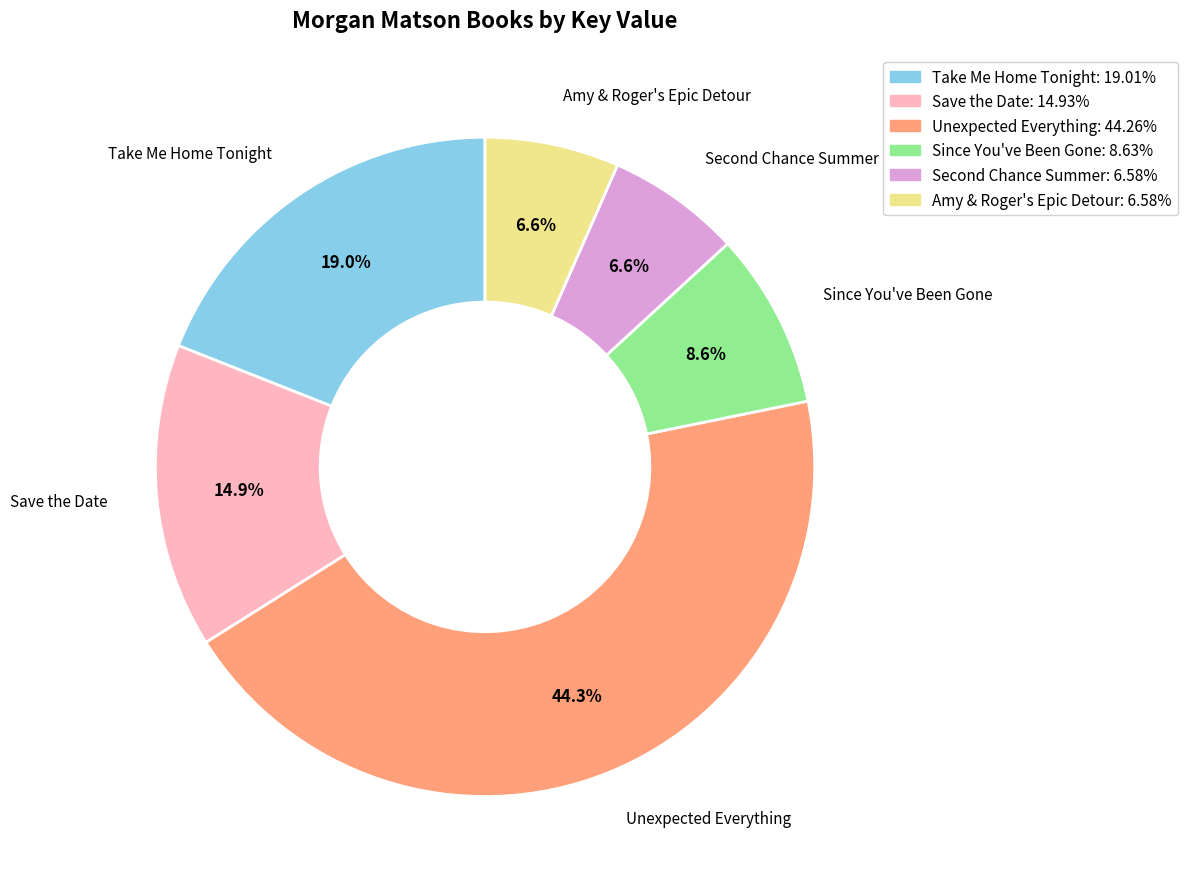

Which slice is the largest?

Unexpected Everything